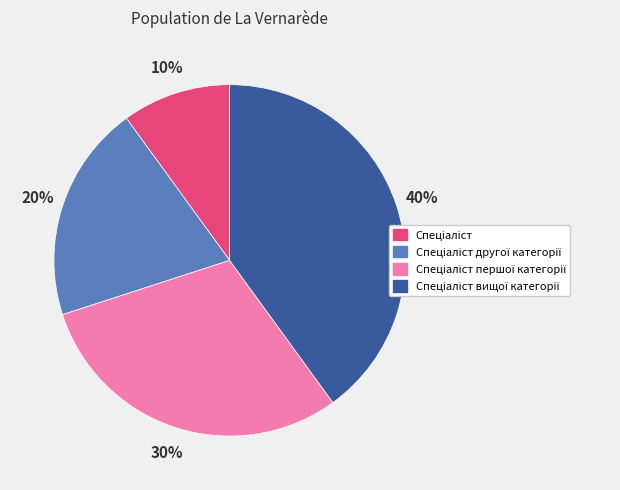

To the nearest percent, what is the average slice percentage?

25%